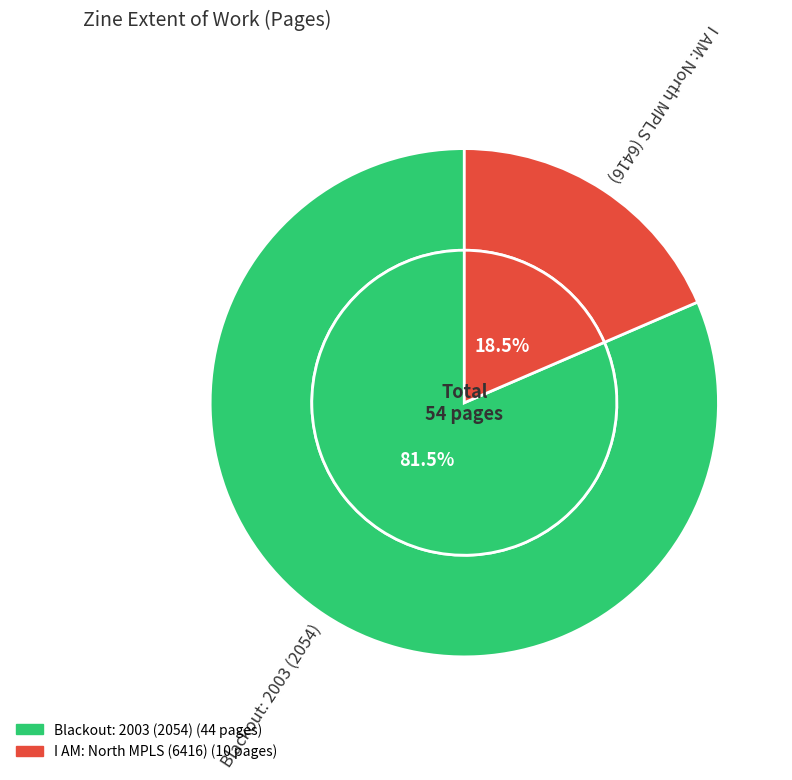

Count the number of slices in the pie.

2